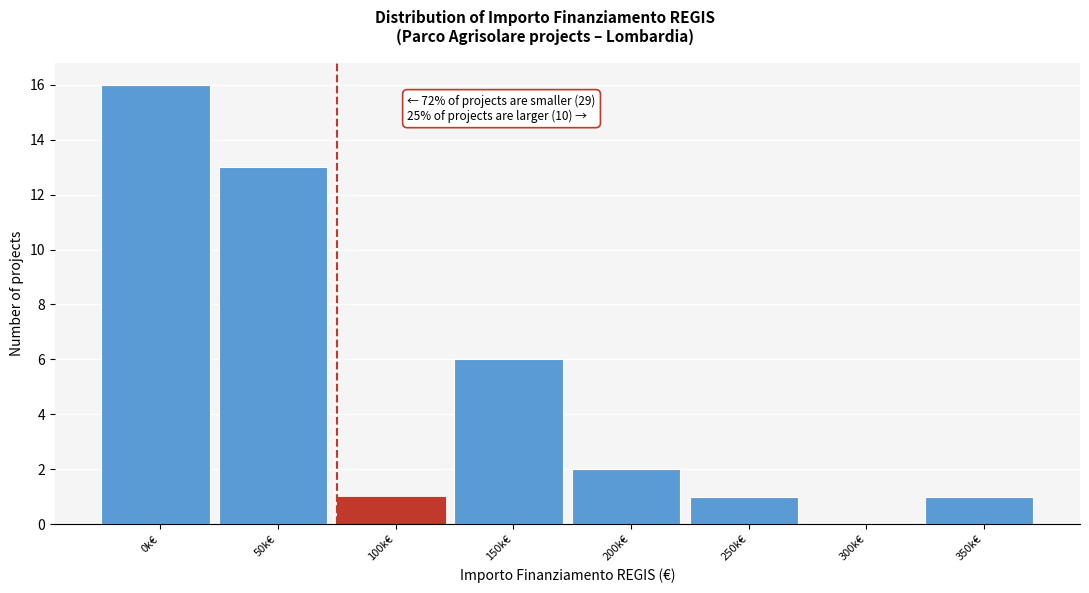

Reading left to right, extract all data points from this chart.

0k€=16	50k€=13	100k€=1	150k€=6	200k€=2	250k€=1	300k€=0	350k€=1